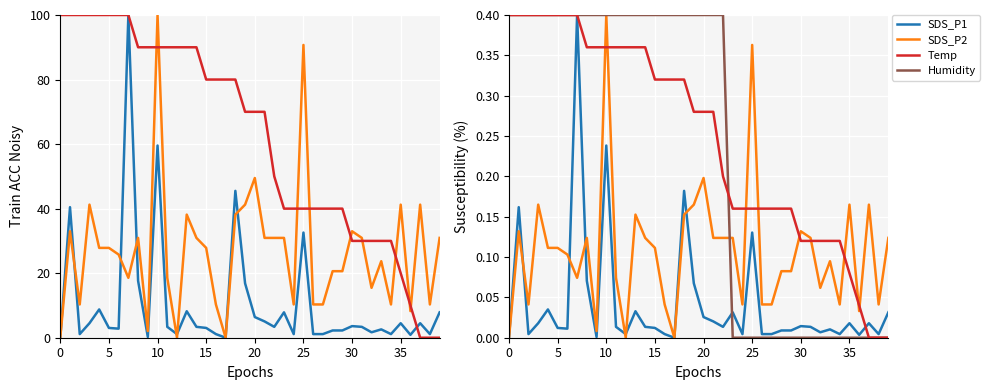

How many lines are shown in the chart?

4